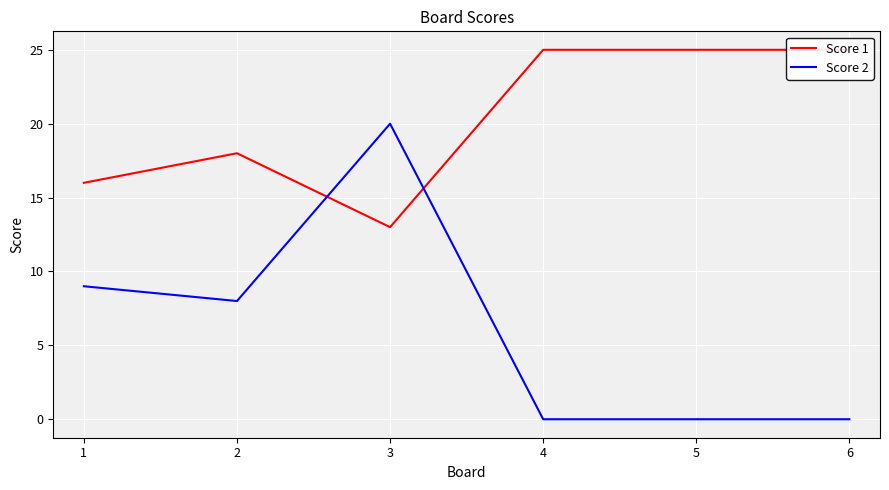

What is the sum of the Score 1 values at 2 and 3?

31